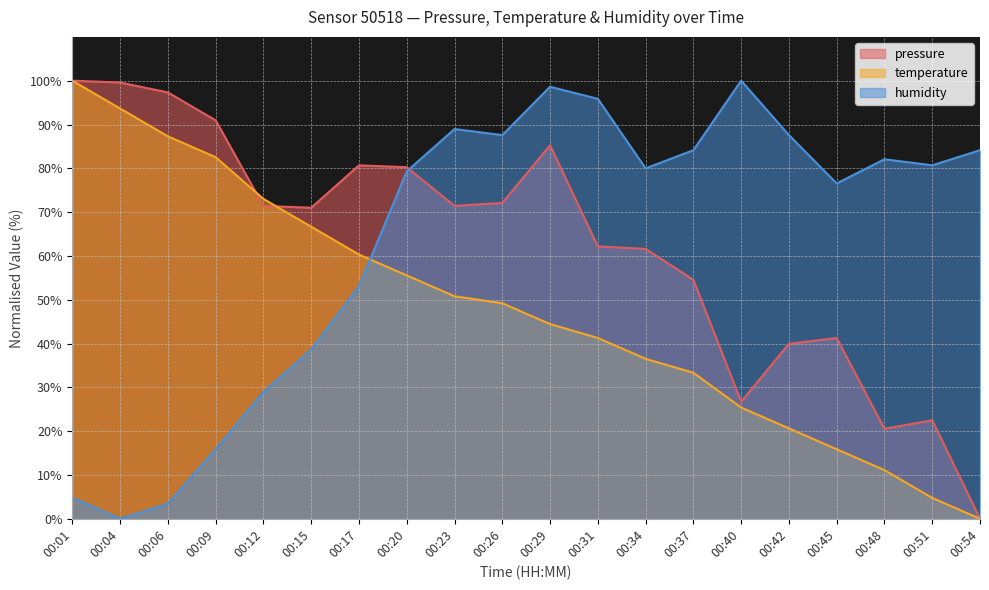

Is it true that pressure equals 97.3 at 00:06?

True